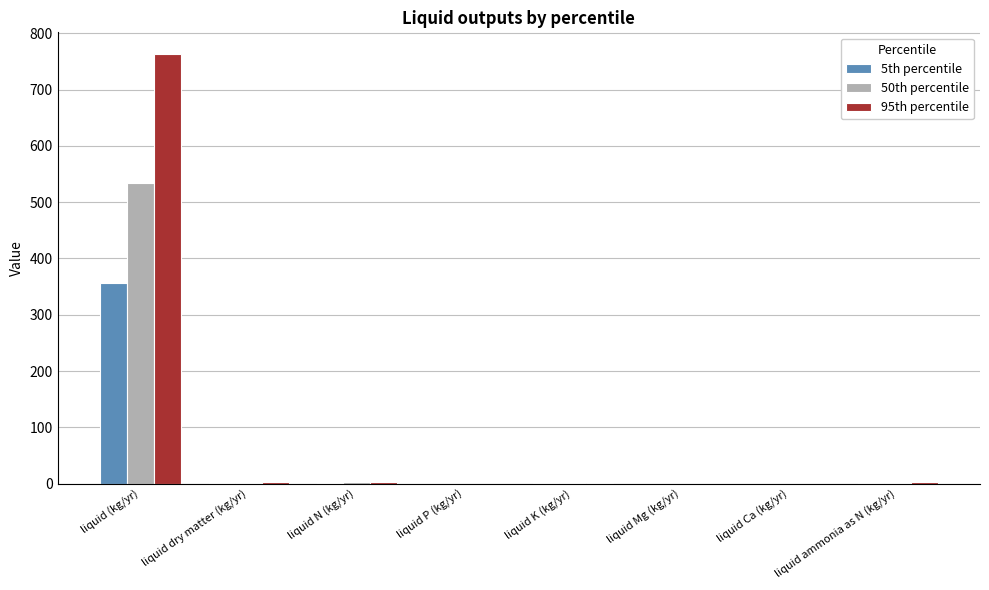

What is the difference between the 50th percentile values at liquid N (kg/yr) and liquid (kg/yr)?

532.6